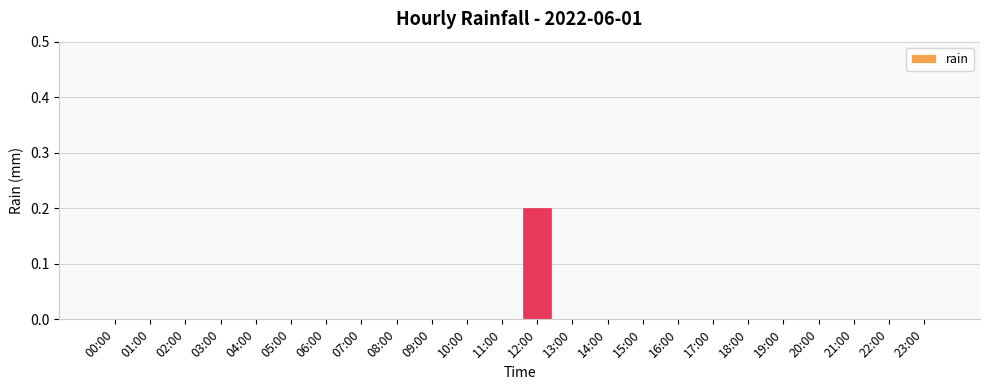

Reading left to right, extract all data points from this chart.

0.0	0.0	0.0	0.0	0.0	0.0	0.0	0.0	0.0	0.0	0.0	0.0	0.2	0.0	0.0	0.0	0.0	0.0	0.0	0.0	0.0	0.0	0.0	0.0